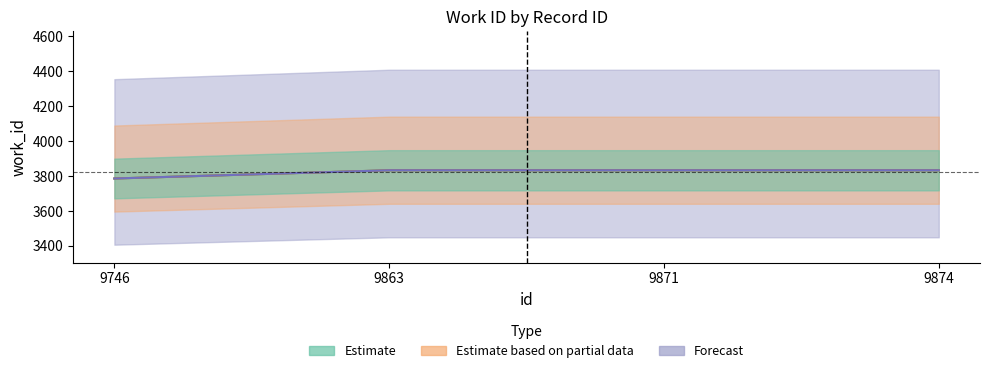

True or false: Estimate based on partial data has a value of 838 at 9874.

False